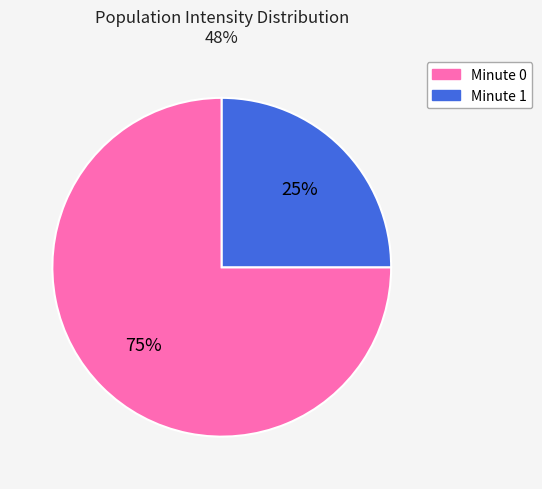

What is the largest slice in the pie chart?

Minute 0